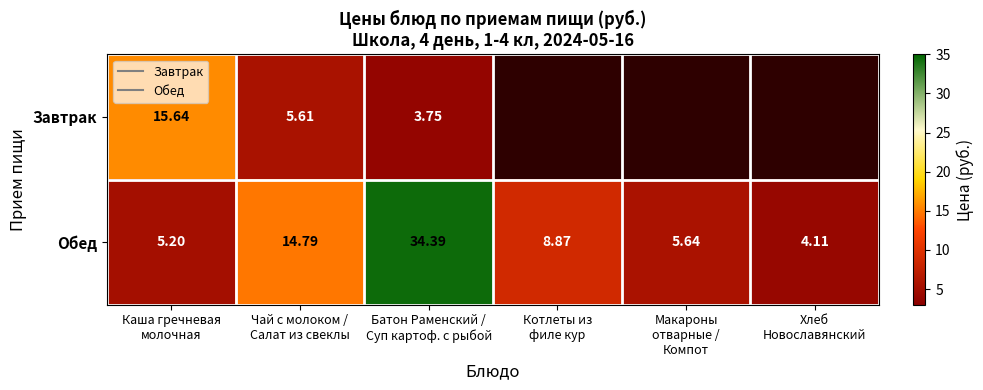

Which has a higher value, Чай с молоком /
Салат из свеклы or Хлеб
Новославянский?

Чай с молоком /
Салат из свеклы